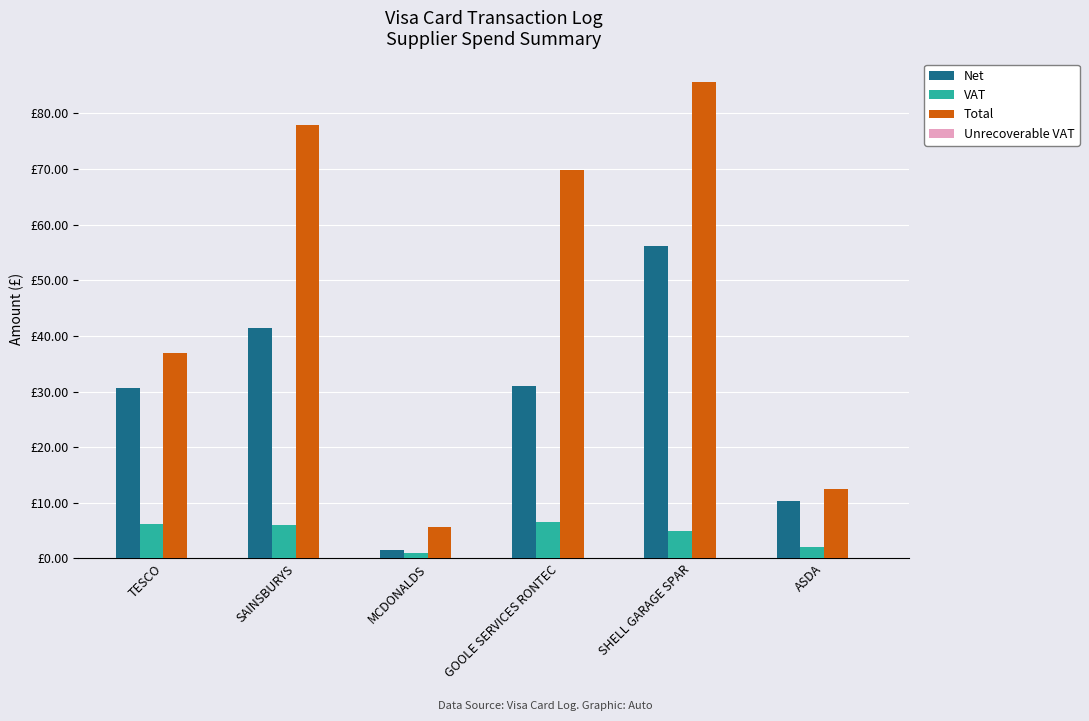

Rank the series at MCDONALDS from highest to lowest value.

Total, Net, VAT, Unrecoverable VAT